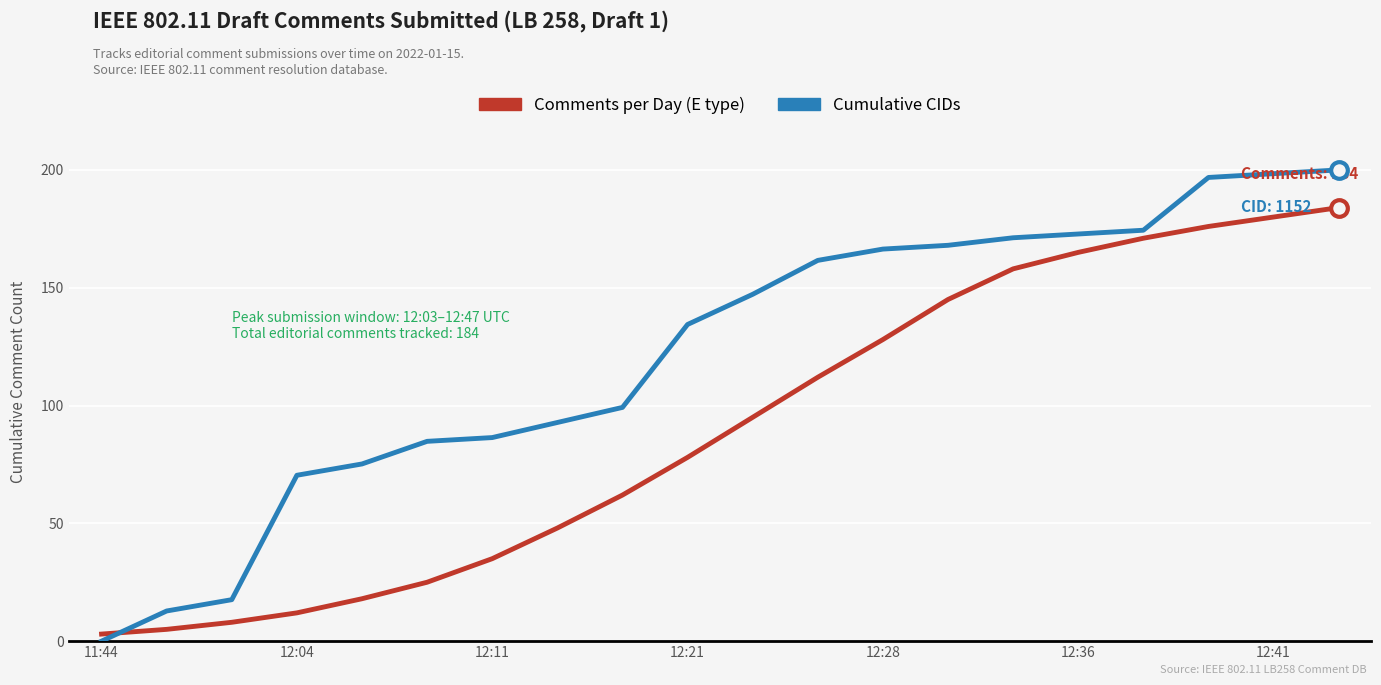

Which series ends up on top after the final intersection of Cumulative CIDs and Comments per Day (E type)?

Cumulative CIDs